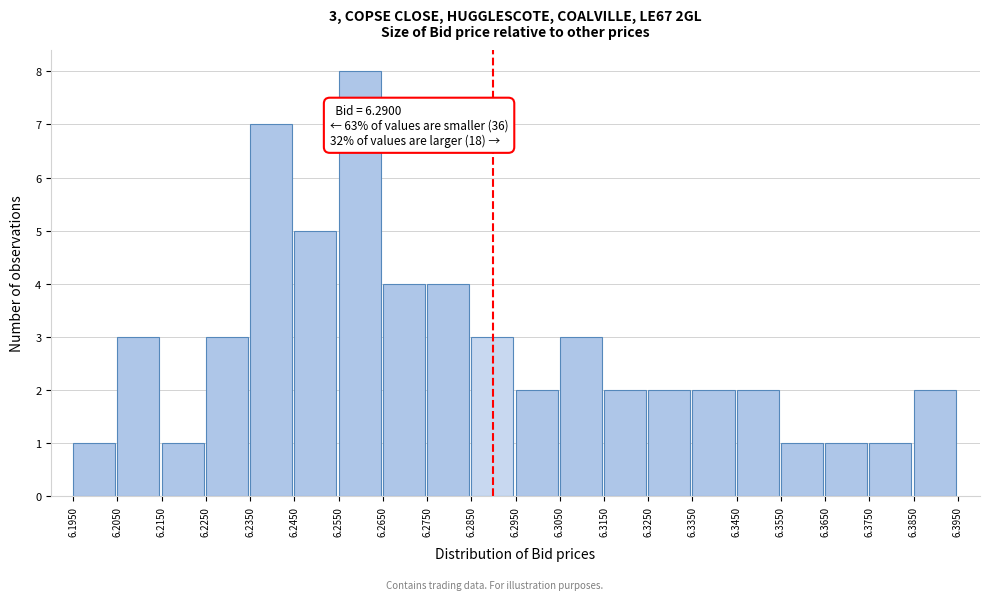

Over which range of the x-axis is the bar tallest?

6.2550 to 6.2650